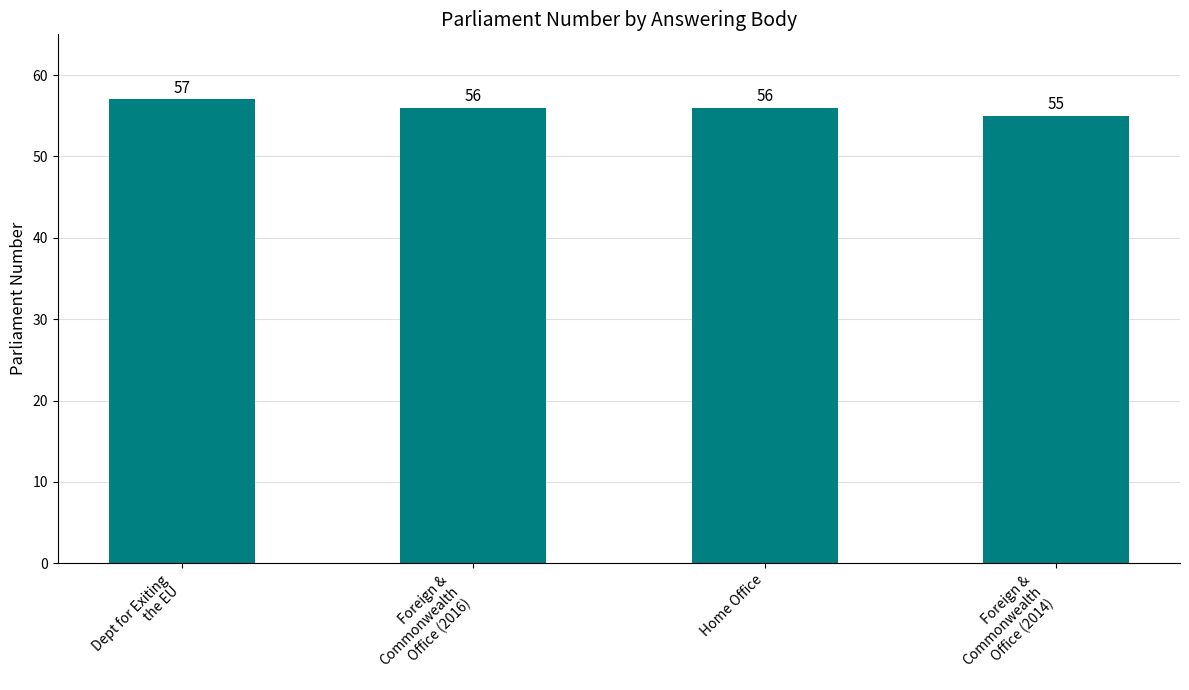

Reading left to right, extract all data points from this chart.

57	56	56	55